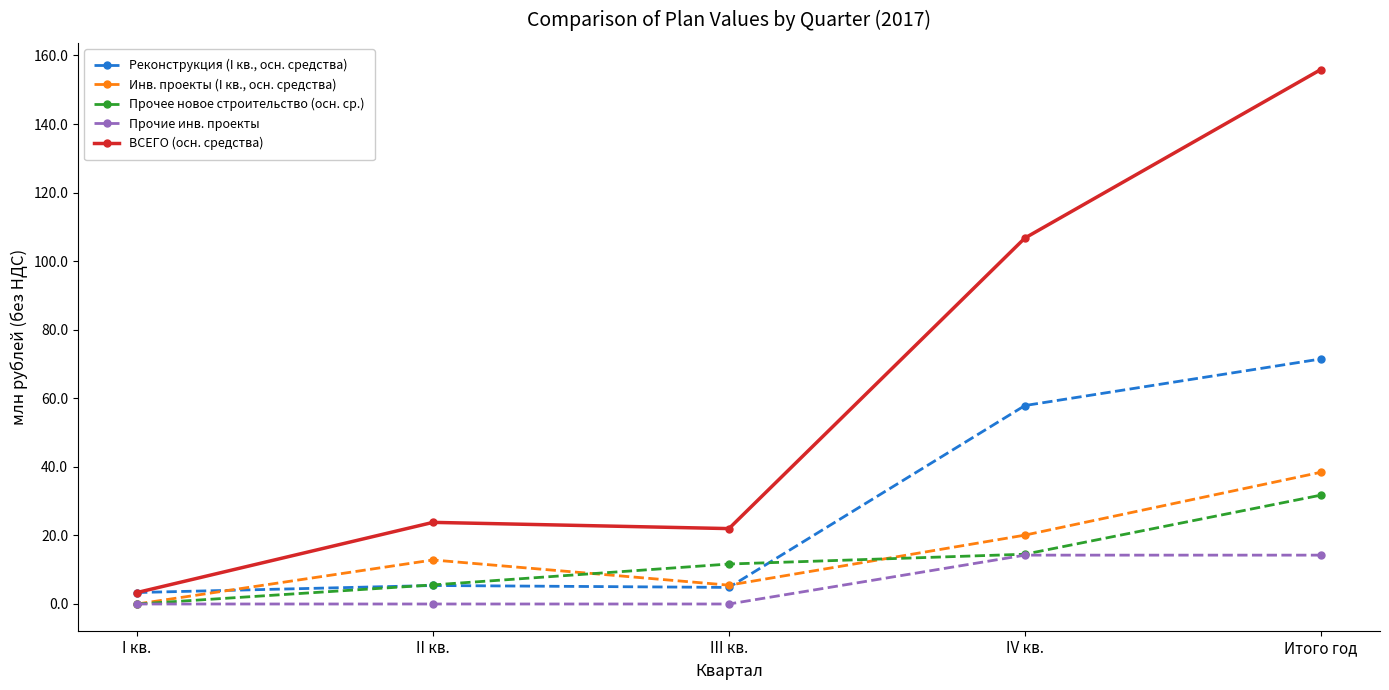

True or false: Прочие инв. проекты and Реконструкция (I кв., осн. средства) cross at least once.

False